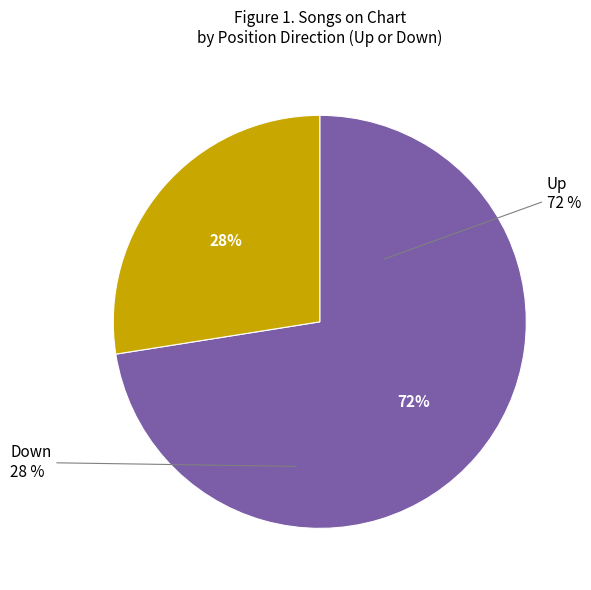

Rank the categories by value from lowest to highest.

down, up